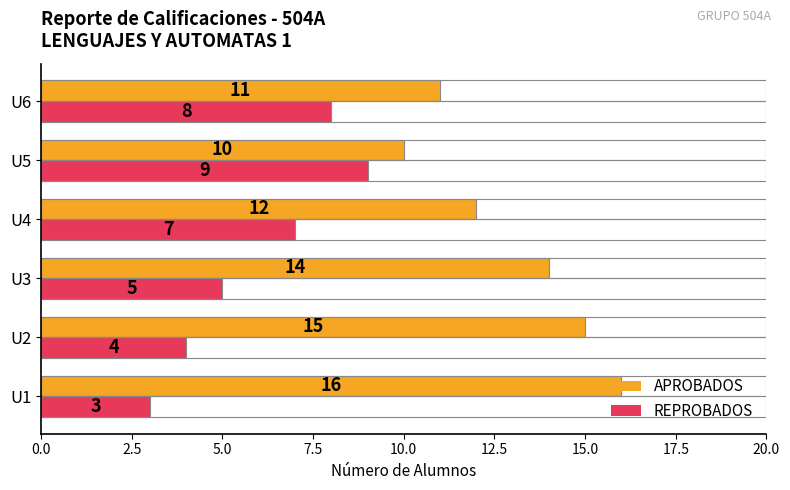

Count the number of categories in the chart.

6